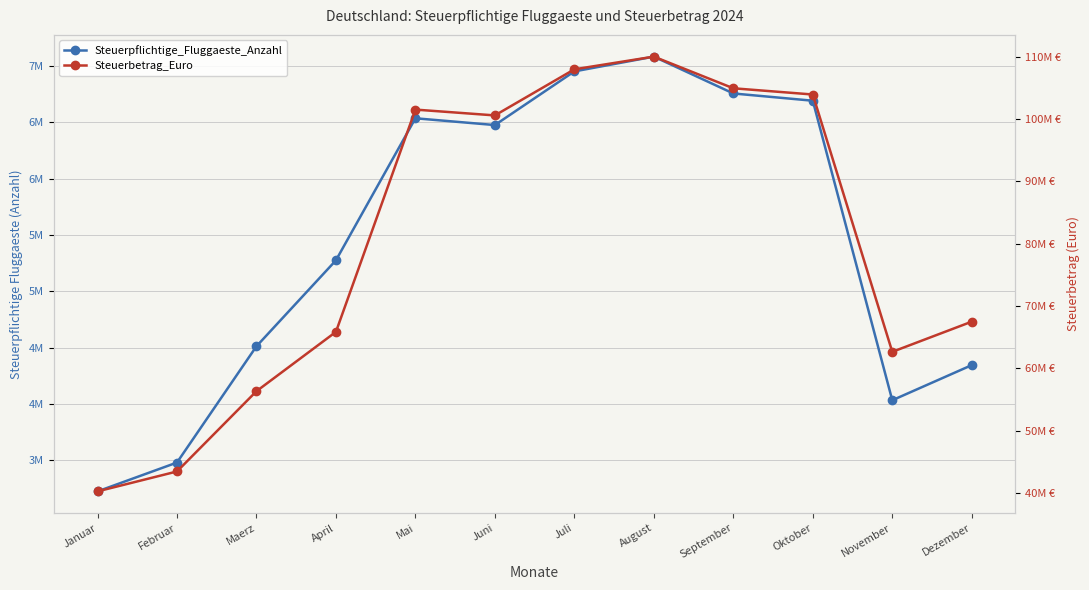

Which series has the largest range (max minus min)?

Steuerbetrag_Euro